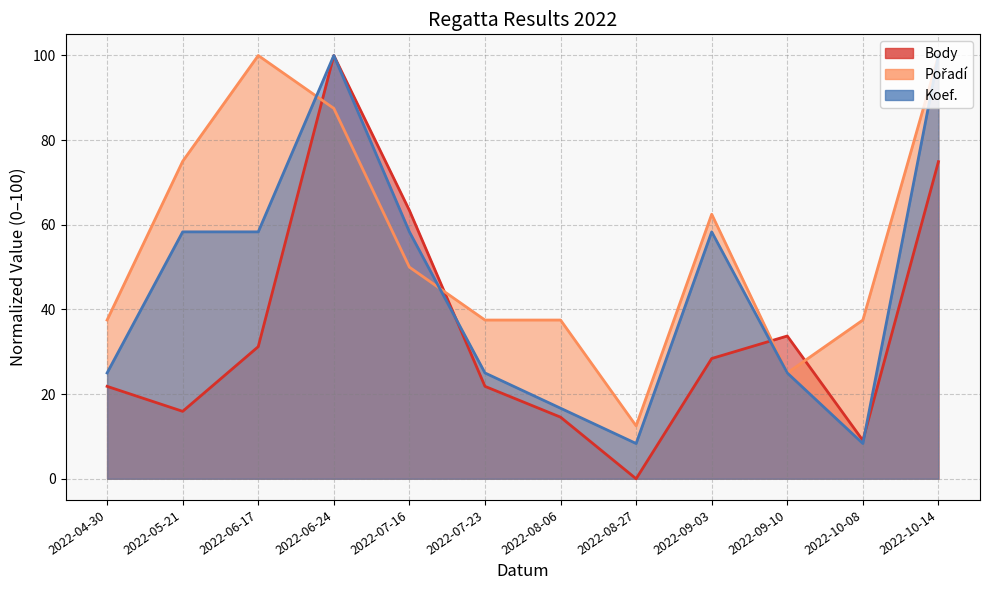

Which series has the largest range (max minus min)?

Body